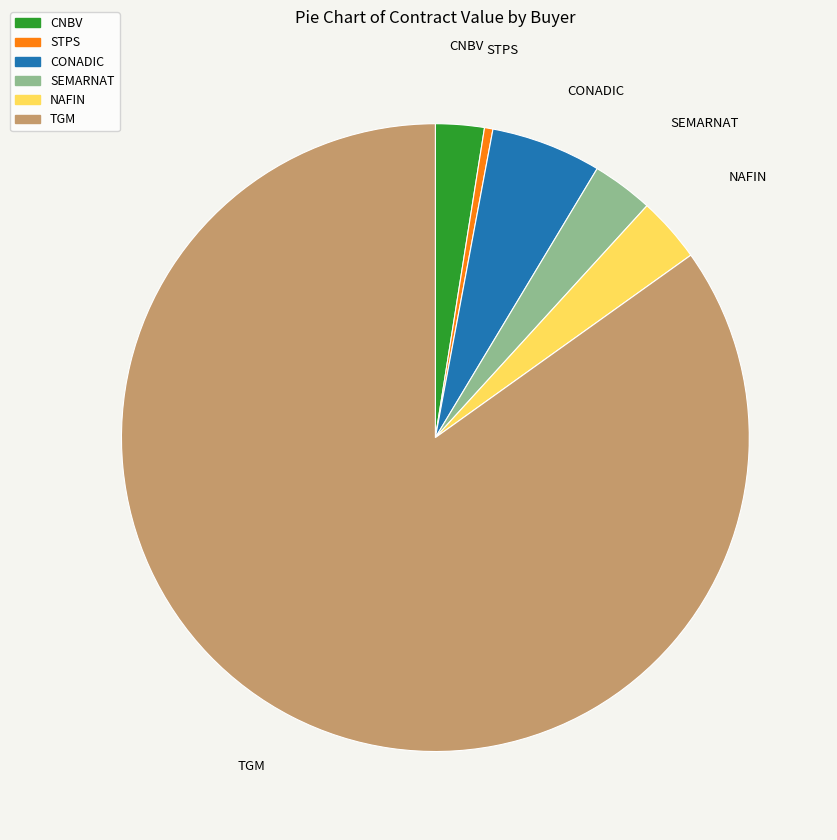

Is there any slice that represents more than half of the pie?

Yes